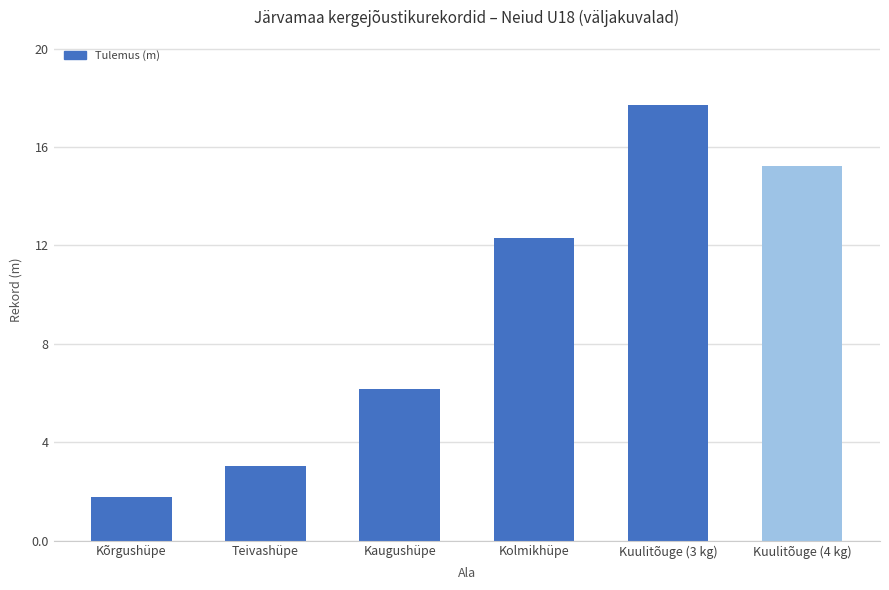

What is the label of the 3rd bar from the right?

Kolmikhüpe